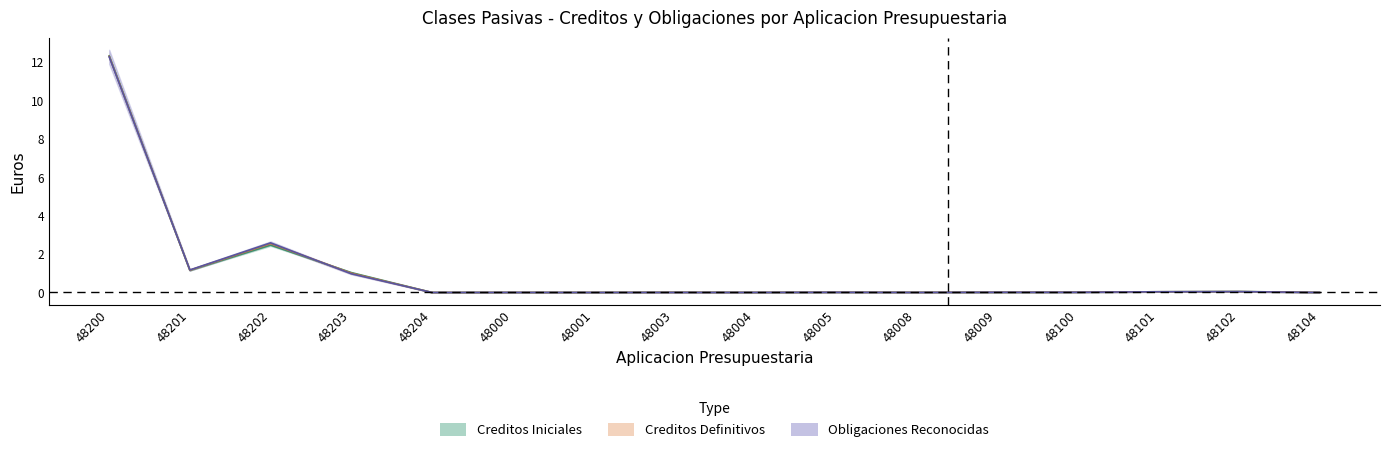

What are all the series names shown in the legend?

Creditos Iniciales, Creditos Definitivos, Obligaciones Reconocidas